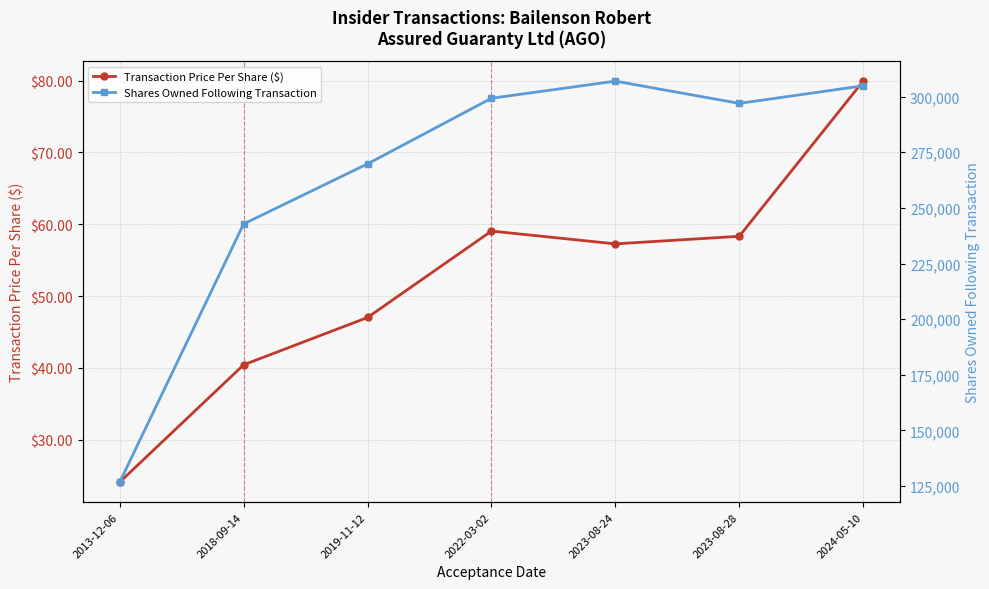

Which has a higher value, 2023-08-24 or 2023-08-28?

2023-08-28